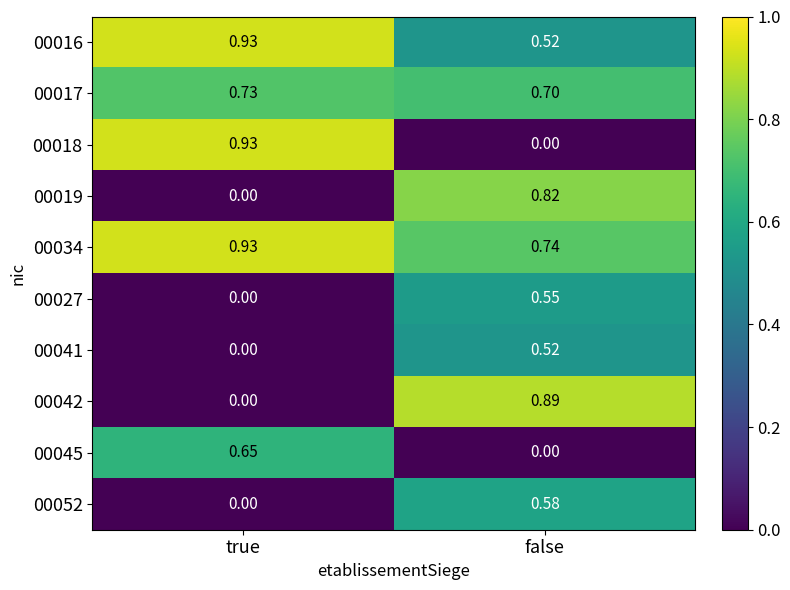

At which category is the sum across all series the highest?

false